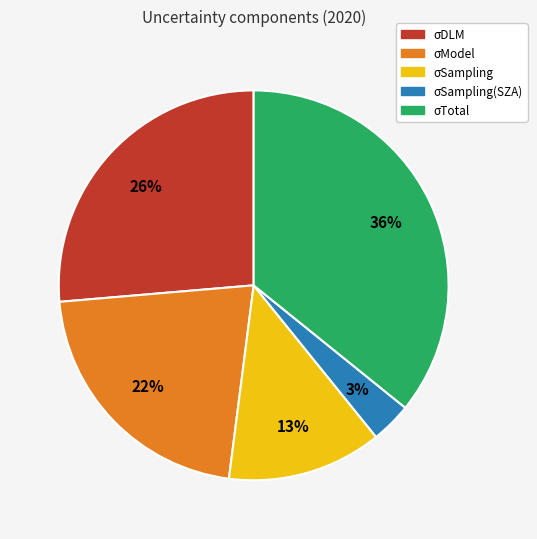

To the nearest percent, what is the average slice percentage?

20%